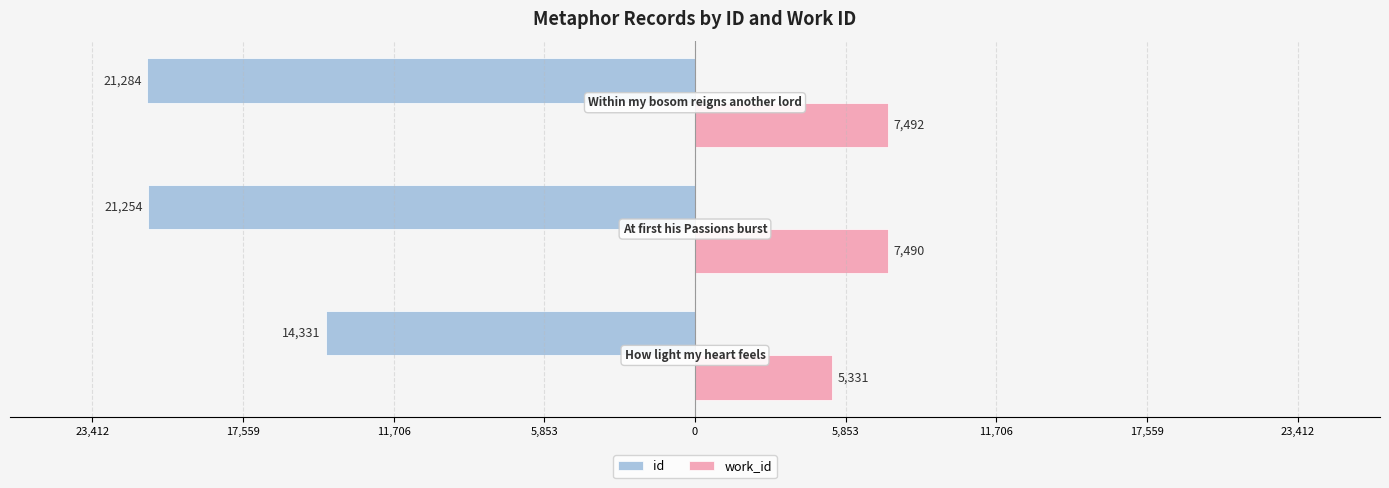

What are all the series names shown in the legend?

id, work_id